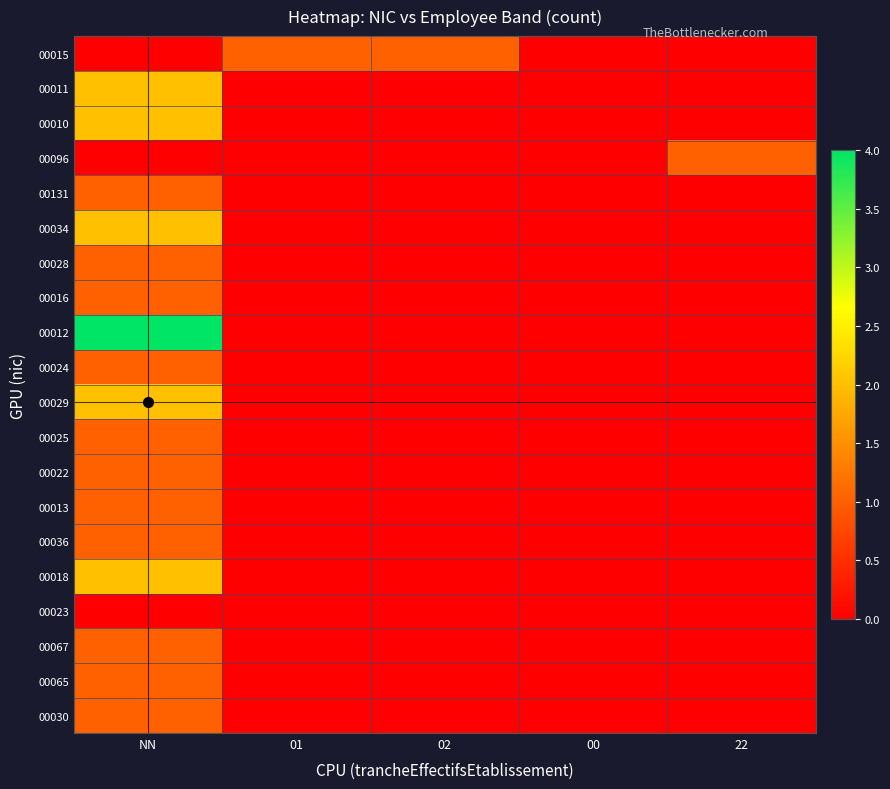

Which series has the largest total across all categories?

00012